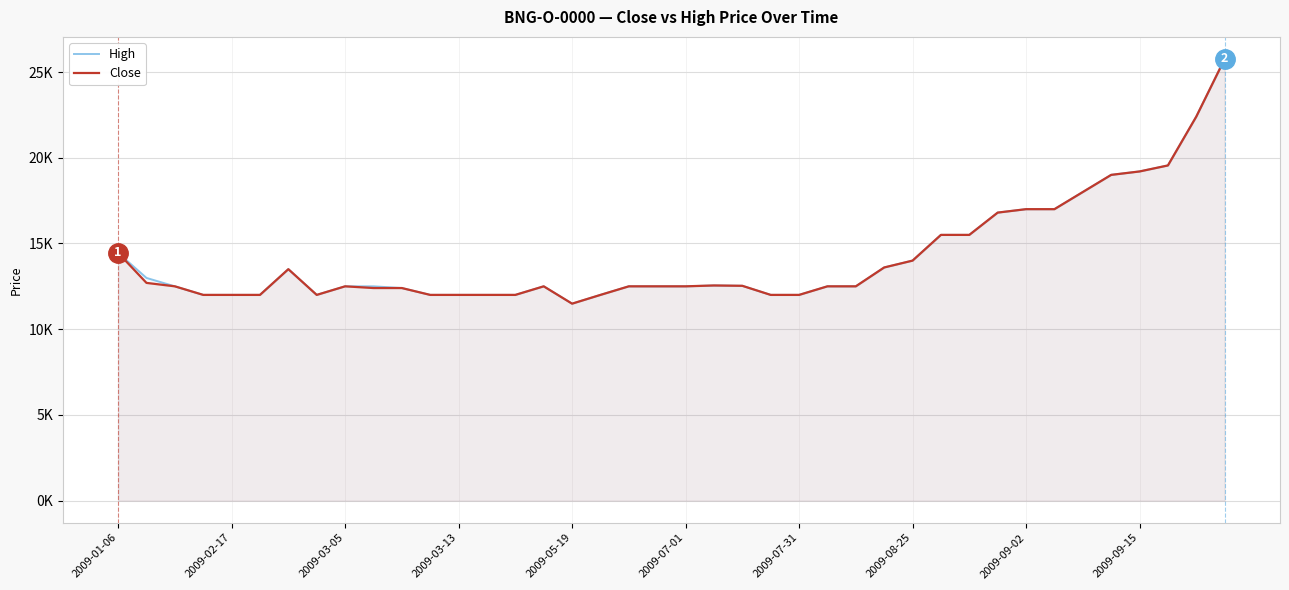

What is the difference between the maximum and second lowest values in the High series?

13760